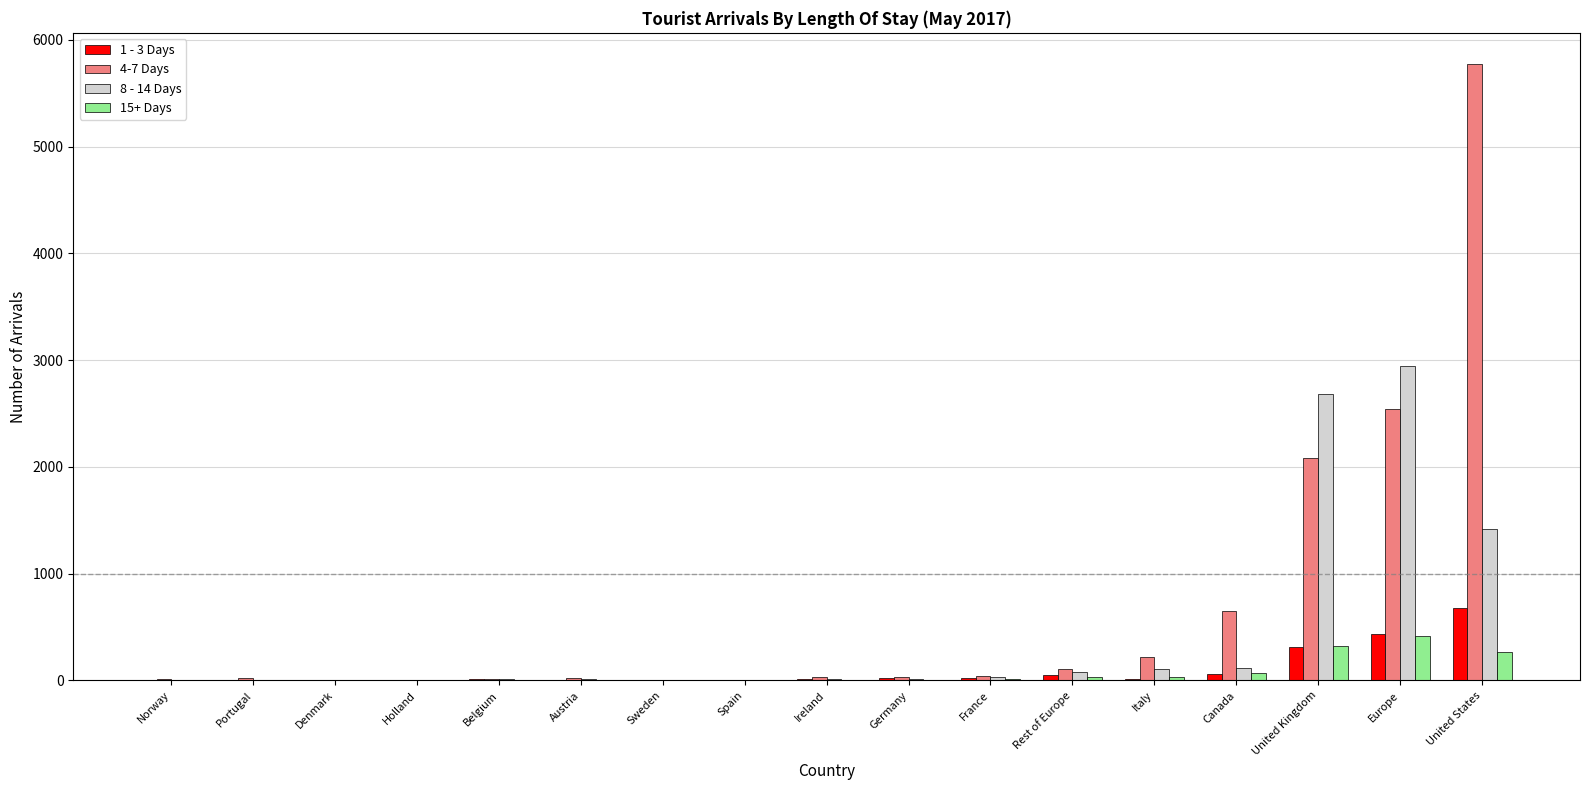

What is the greatest value displayed?

5777